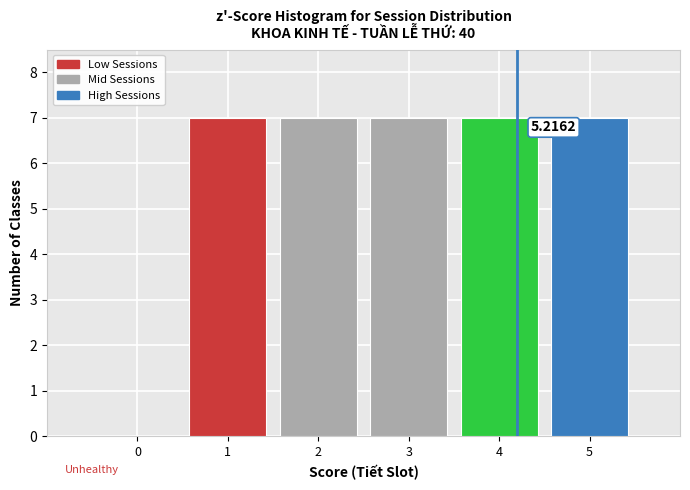

Approximately how many times larger is the value at 4 compared to 2?

1.0